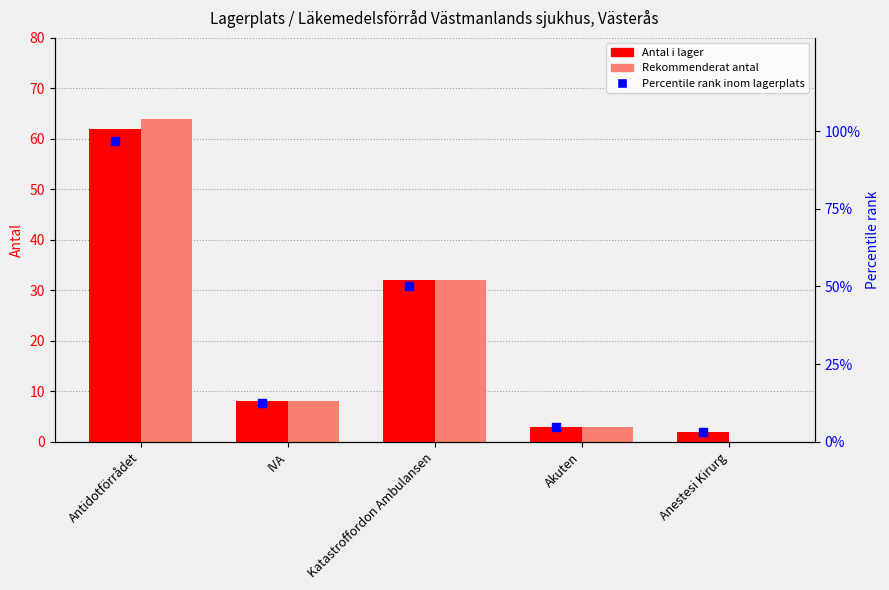

Which series contains the highest Y value?

Percentile rank inom lagerplats